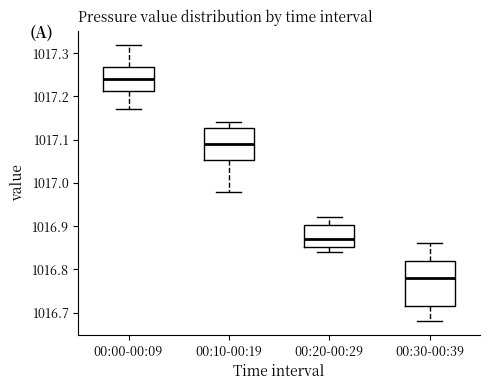

Which box is the tallest, from its lower edge to its upper edge?

00:30-00:39